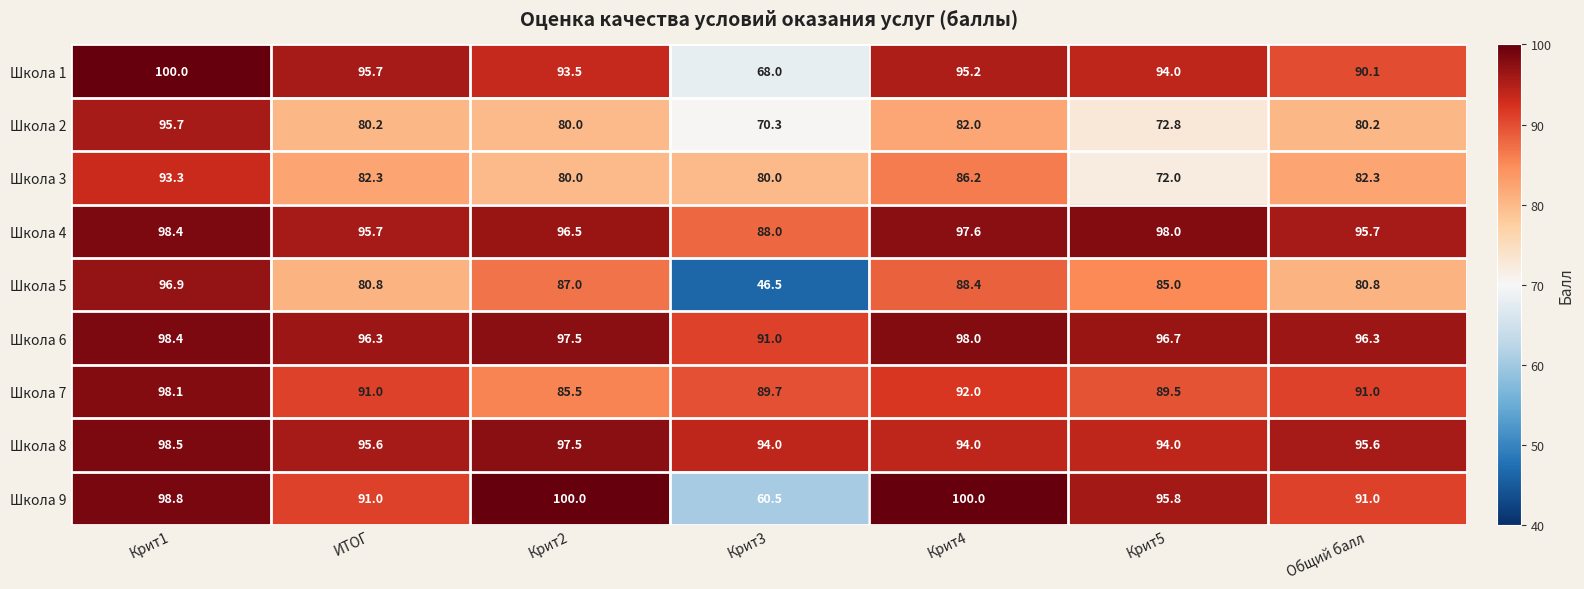

List the labels in order of Школа 1 value, smallest first.

Крит3, Общий балл, Крит2, Крит5, Крит4, ИТОГ, Крит1